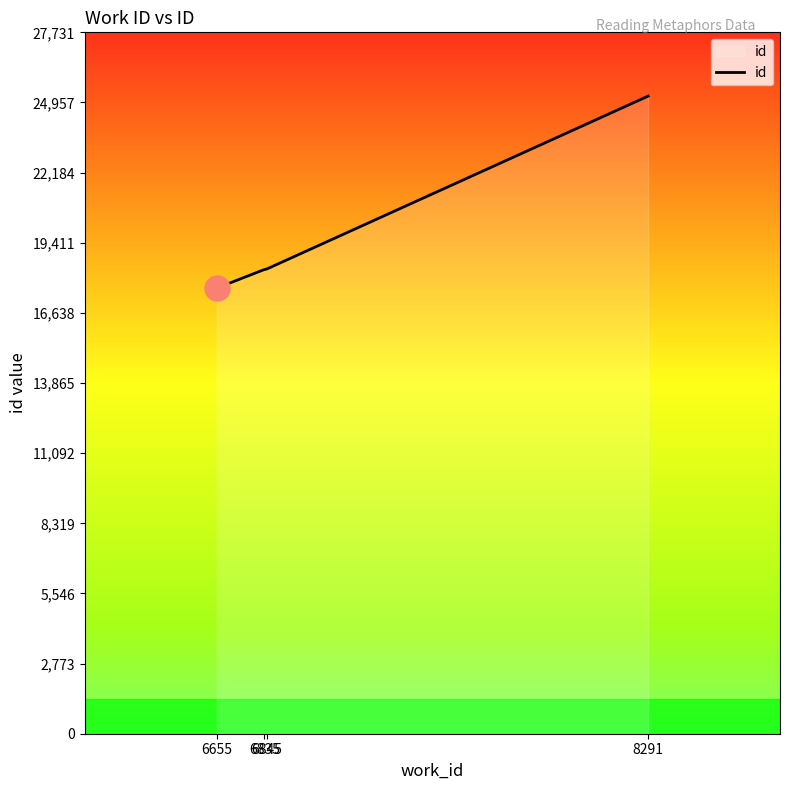

What is the change in value from 6835 to 6845?

+24